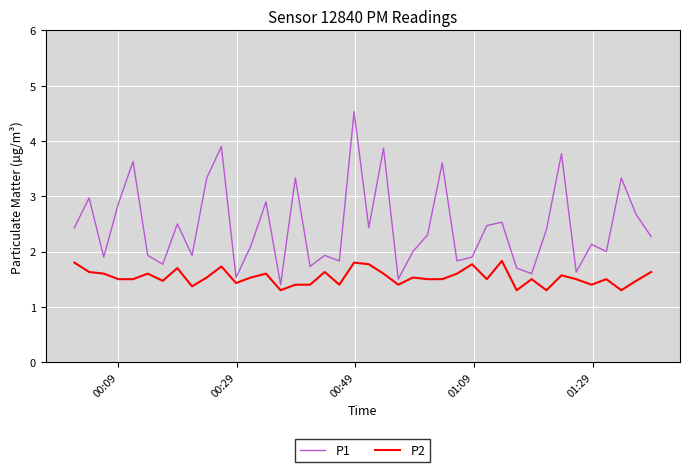

List the series in order of their overall mean, highest first.

P1, P2